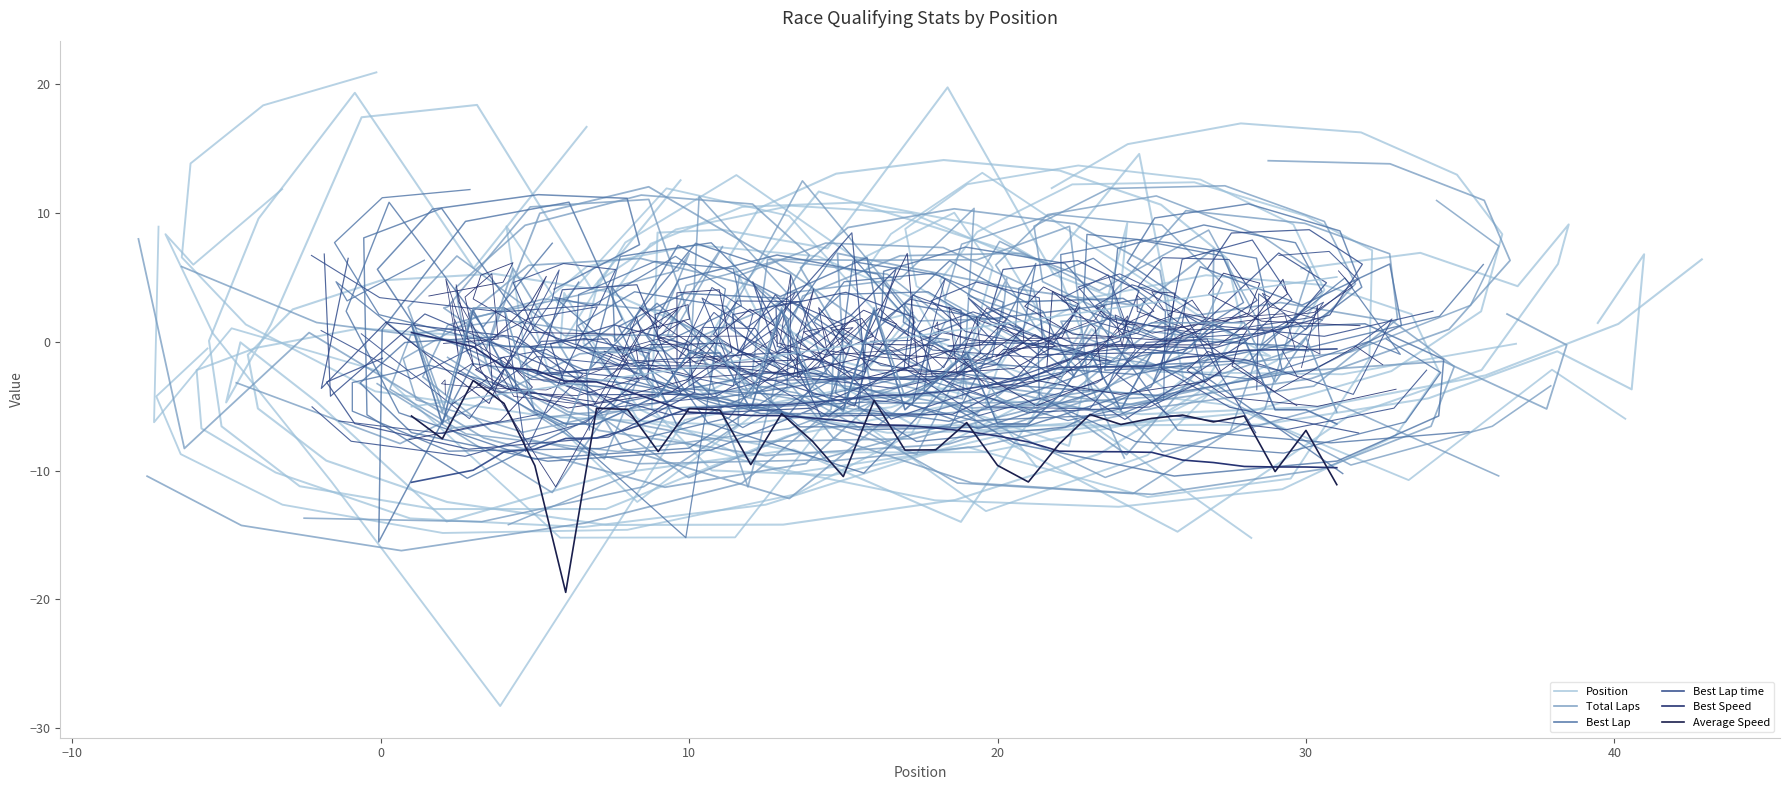

Which series has the largest total across all categories?

Position